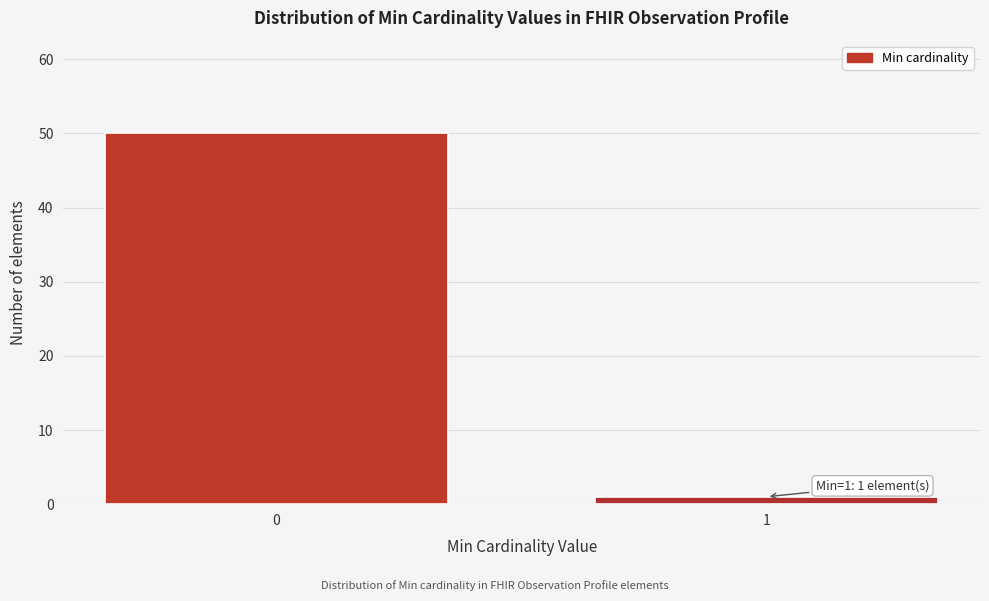

Reading right to left, what are all the values shown in this chart?

1=1	0=50